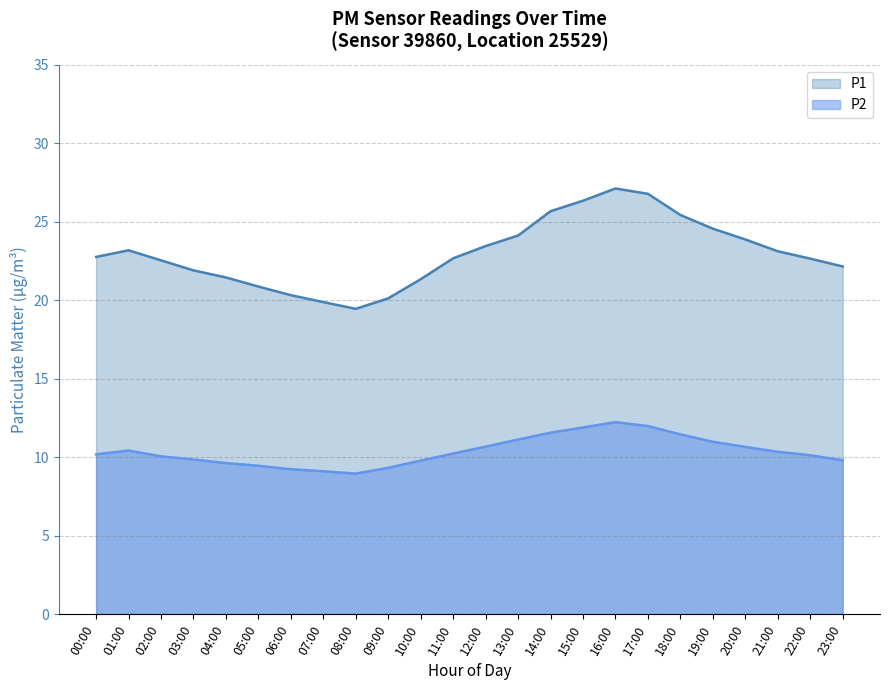

How many interior local valleys does the P2 series have?

1